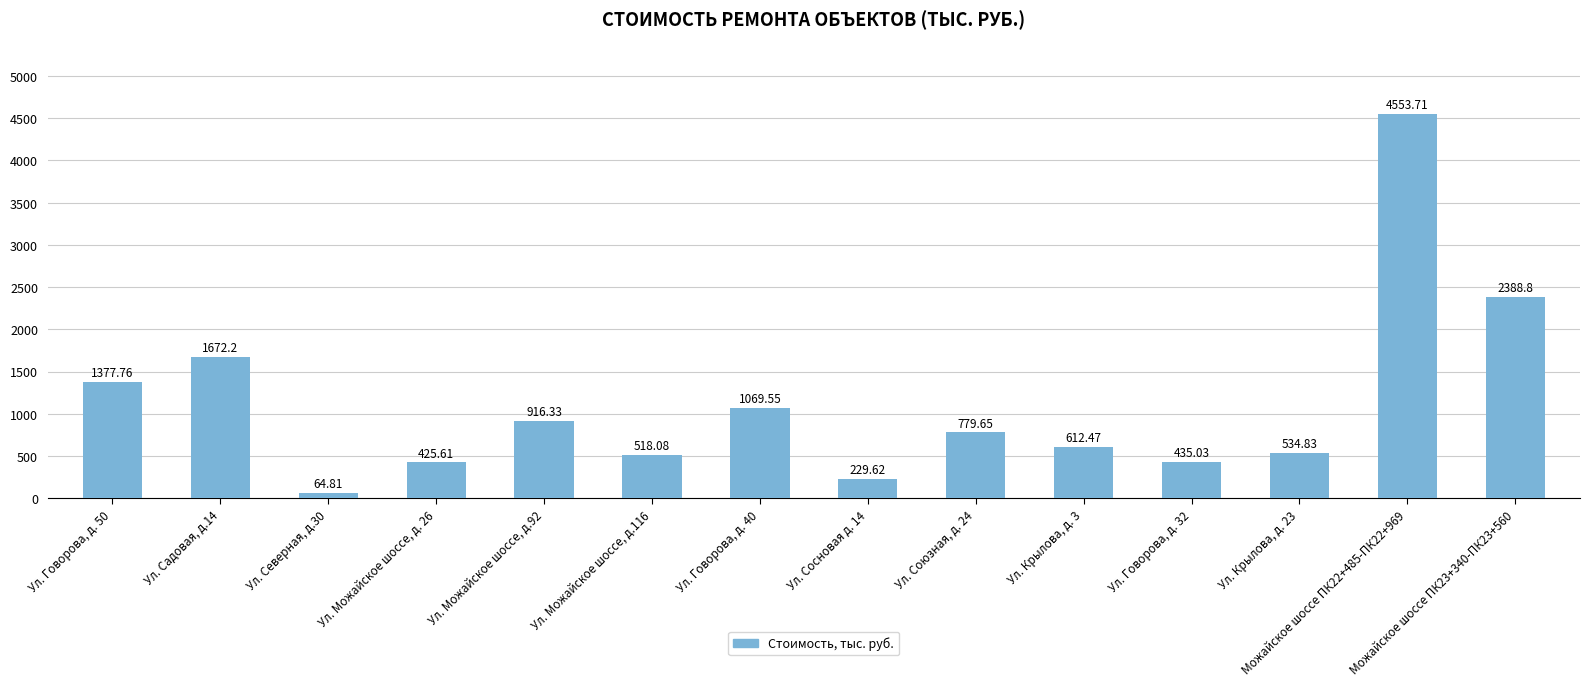

How many bars are there in total?

14